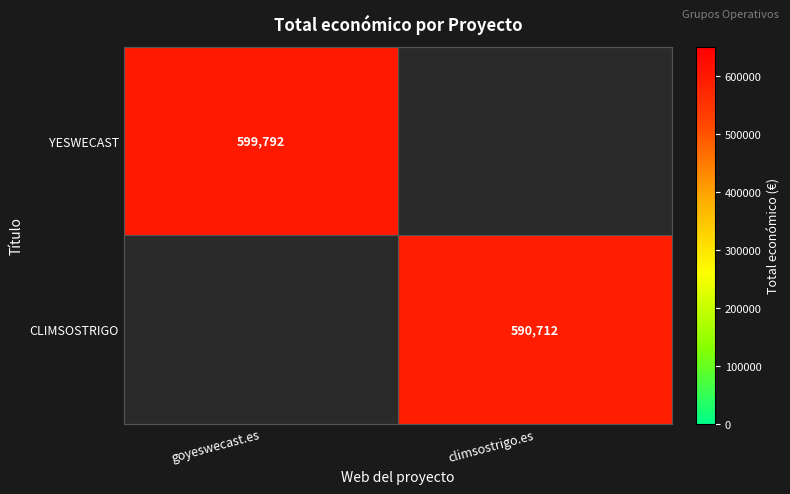

The CLIMSOSTRIGO series shows 121075 at climsostrigo.es. True or false?

False